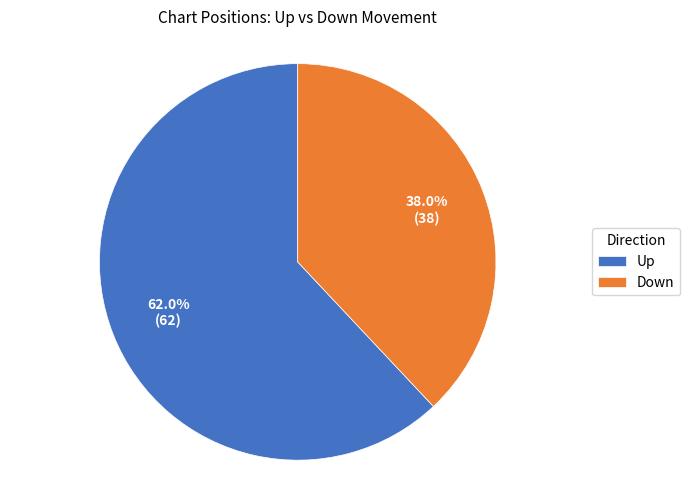

How many segments does this pie chart have?

2